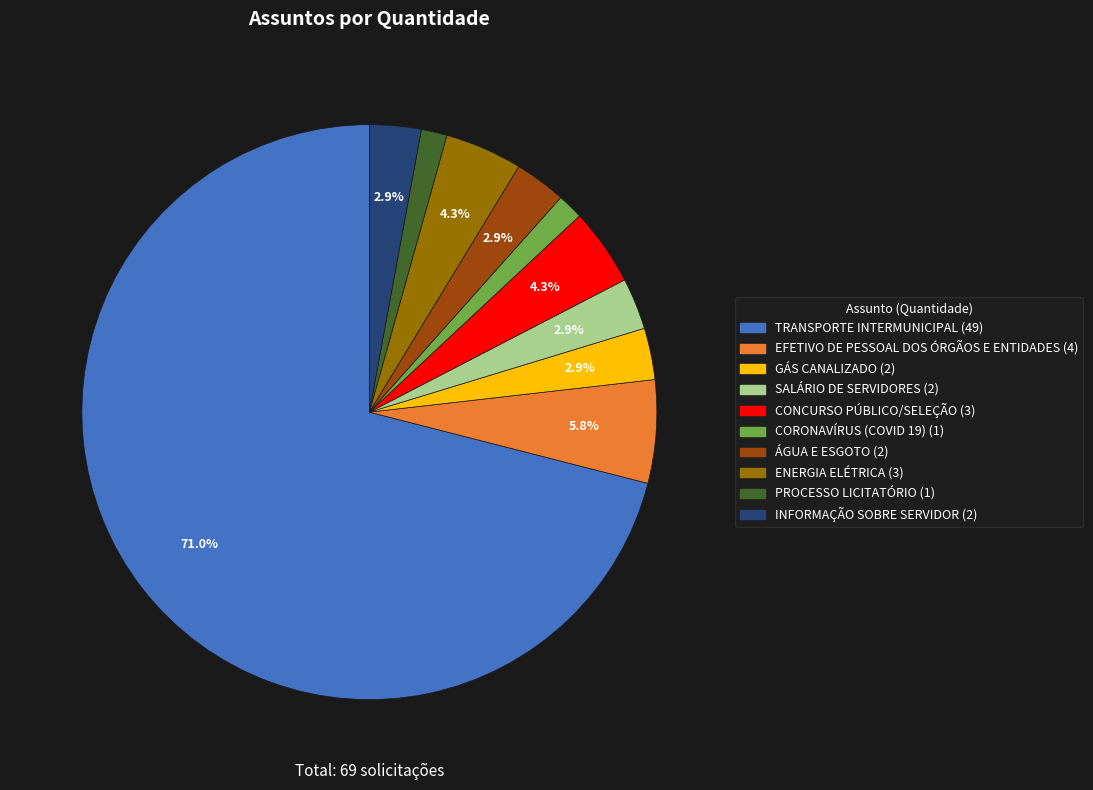

Is there any slice that represents more than half of the pie?

Yes